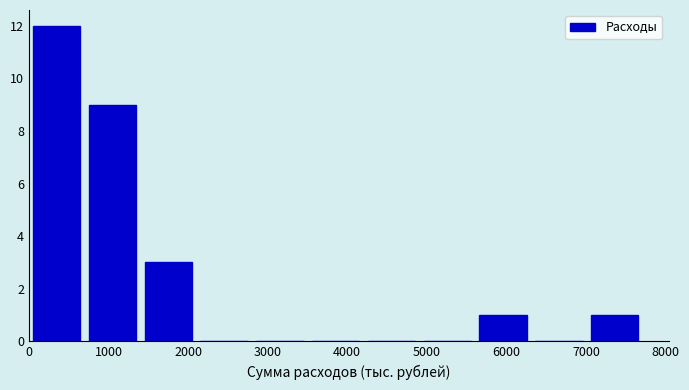

Reading left to right, transcribe this chart: for each bar, give the range it covers on the x-axis and its height. Neither the bar edges nor the heights are printed on the chart, so give them approximately, as read against the axes.

0 to 700: 12
700 to 1400: 9
1400 to 2100: 3
2100 to 2800: 0
2800 to 3500: 0
3500 to 4200: 0
4200 to 4900: 0
4900 to 5600: 0
5600 to 6300: 1
6300 to 7000: 0
7000 to 7700: 1